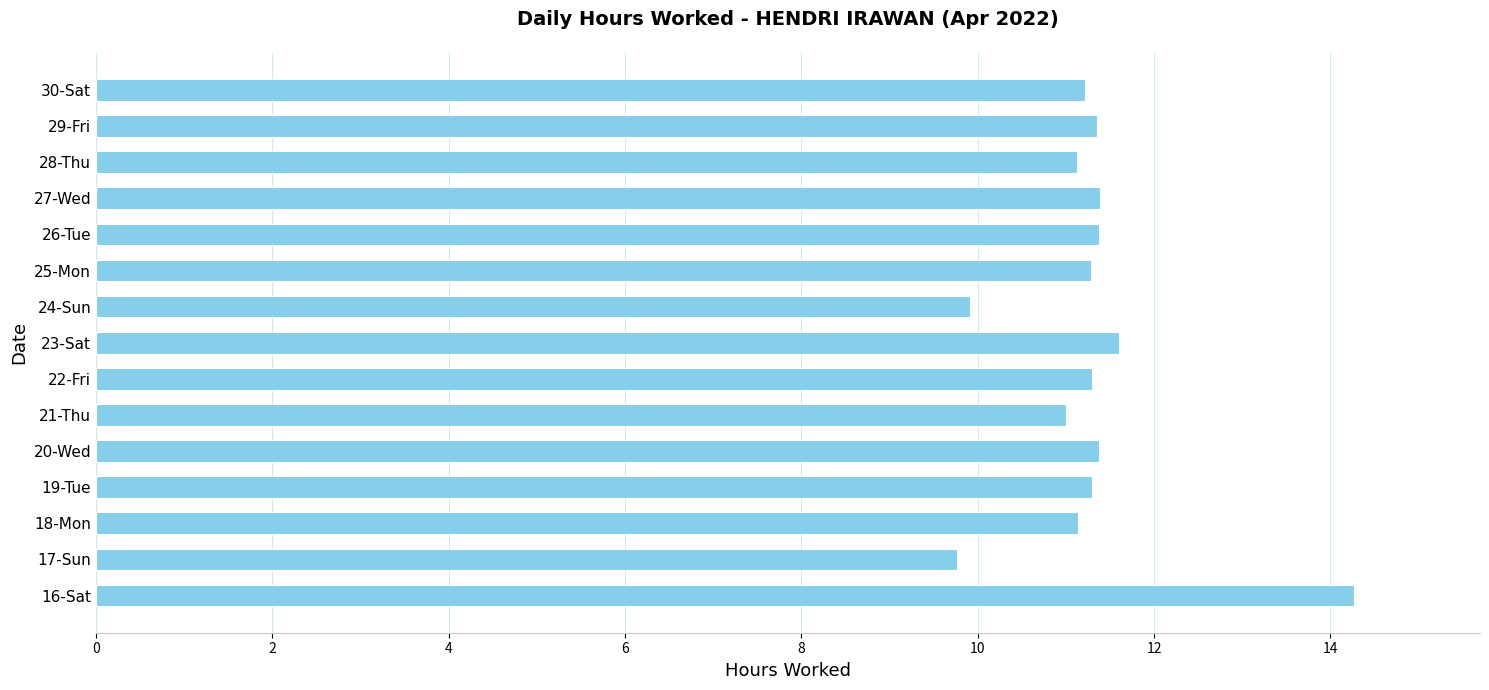

What is the smallest value displayed?

9.8